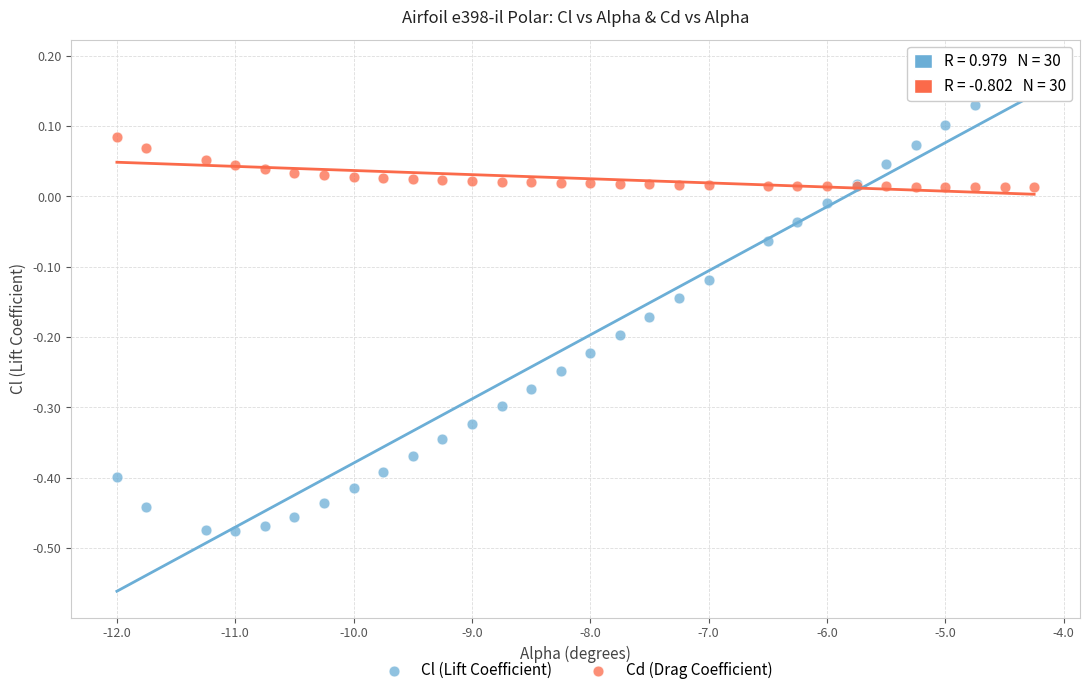

Which series contains the lowest Y value?

Cl (Lift Coefficient)